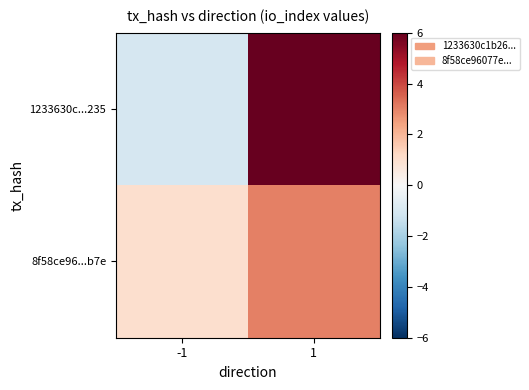

Which category has the highest value across all series?

1